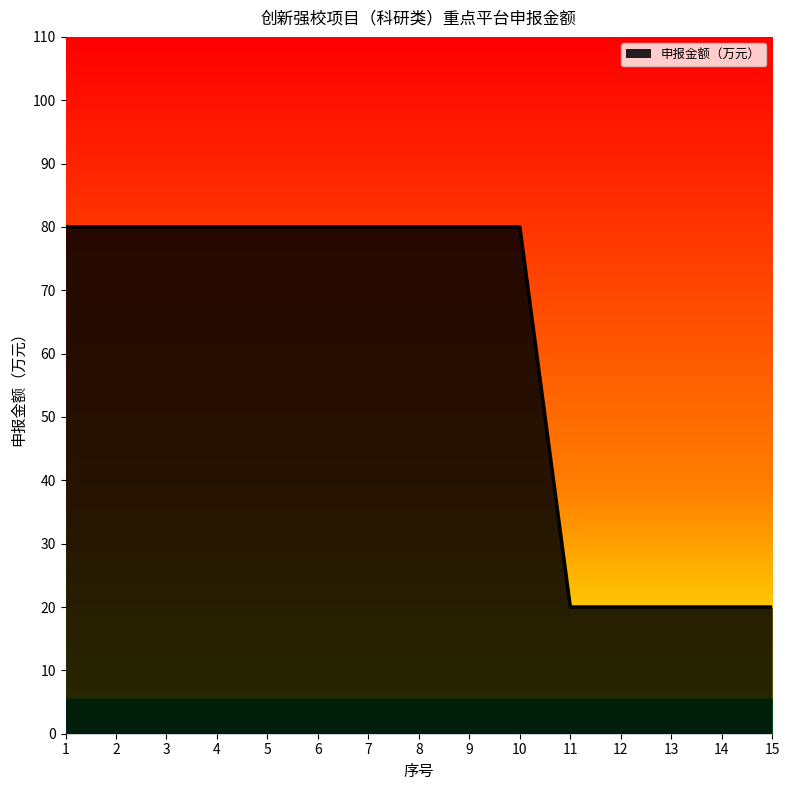

What is the change in value from 2 to 13?

-60